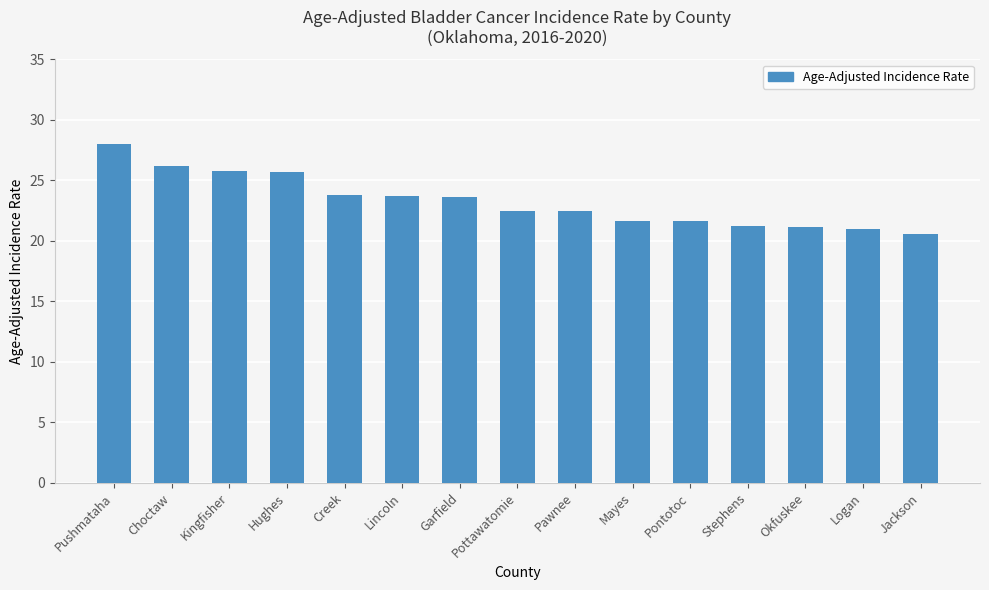

What is the average value?

23.3